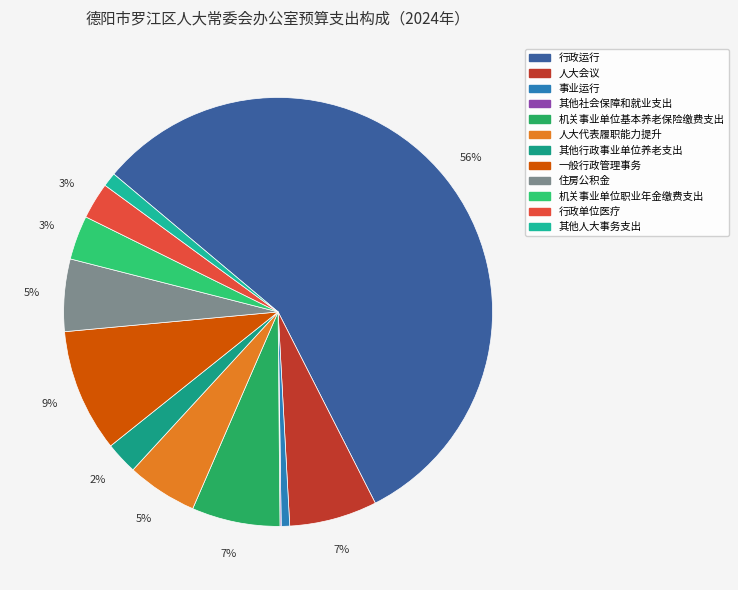

Which slice represents more than half of the pie?

行政运行